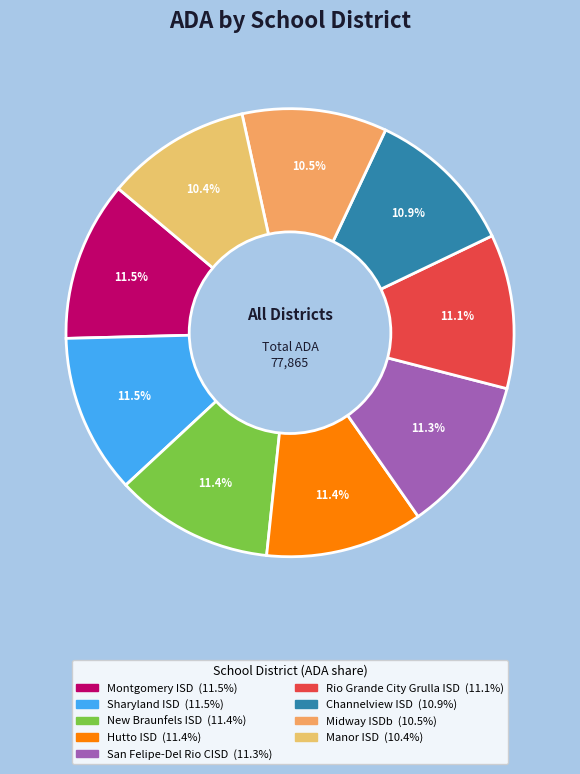

Count the number of slices in the pie.

9